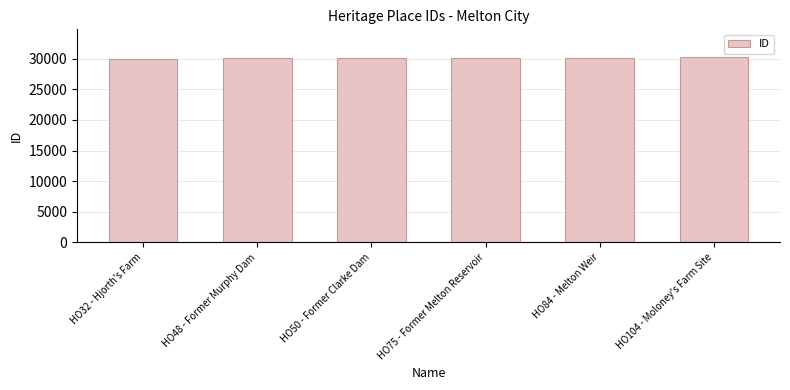

The value at HO48 - Former Murphy Dam is 30037. True or false?

True